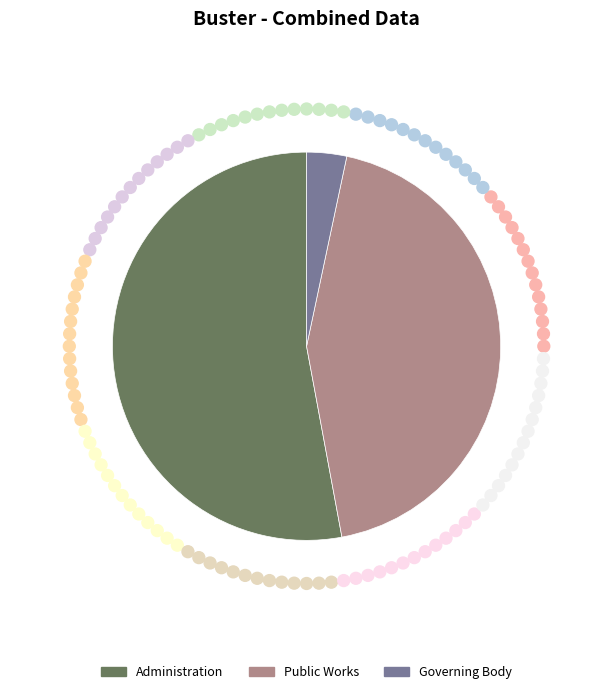

Combined, do Administration and Governing Body account for over 50%?

Yes